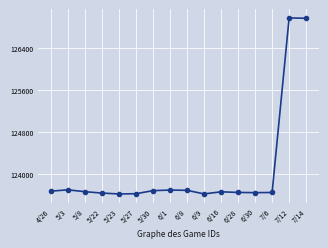

What is the sum of all values?

1985240